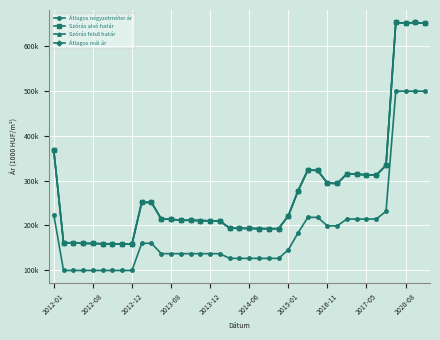

Reading left to right, transcribe all the data shown in this chart.

Átlagos négyzetméter ár: 223.8	99.3	99.3	99.3	99.3	99.3	99.3	99.3	99.3	160.0	160.0	136.8	136.8	136.8	136.8	136.8	136.8	136.8	126.3	126.3	126.3	126.3	126.3	126.3	145.5	183.3	218.0	218.0	199.0	199.0	214.2	214.2	214.2	214.2	231.5	500.0	500.0	500.0	500.0
Szórás alsó határ: 367.6	161.2	161.1	159.9	159.6	159.0	158.8	158.3	158.0	251.6	251.3	214.2	213.6	211.6	211.4	210.8	210.2	209.8	193.9	193.6	193.2	192.9	192.6	192.7	221.4	277.4	323.7	322.9	294.5	293.7	315.3	314.1	313.3	312.2	334.3	653.5	651.9	653.7	651.3
Szórás felső határ: 367.6	161.2	161.1	159.9	159.6	159.0	158.8	158.3	158.0	251.6	251.3	214.2	213.6	211.6	211.4	210.8	210.2	209.8	193.9	193.6	193.2	192.9	192.6	192.7	221.4	277.4	323.7	322.9	294.5	293.7	315.3	314.1	313.3	312.2	334.3	653.5	651.9	653.7	651.3
Átlagos reál ár: 367.6	161.2	161.1	159.9	159.6	159.0	158.8	158.3	158.0	251.6	251.3	214.2	213.6	211.6	211.4	210.8	210.2	209.8	193.9	193.6	193.2	192.9	192.6	192.7	221.4	277.4	323.7	322.9	294.5	293.7	315.3	314.1	313.3	312.2	334.3	653.5	651.9	653.7	651.3